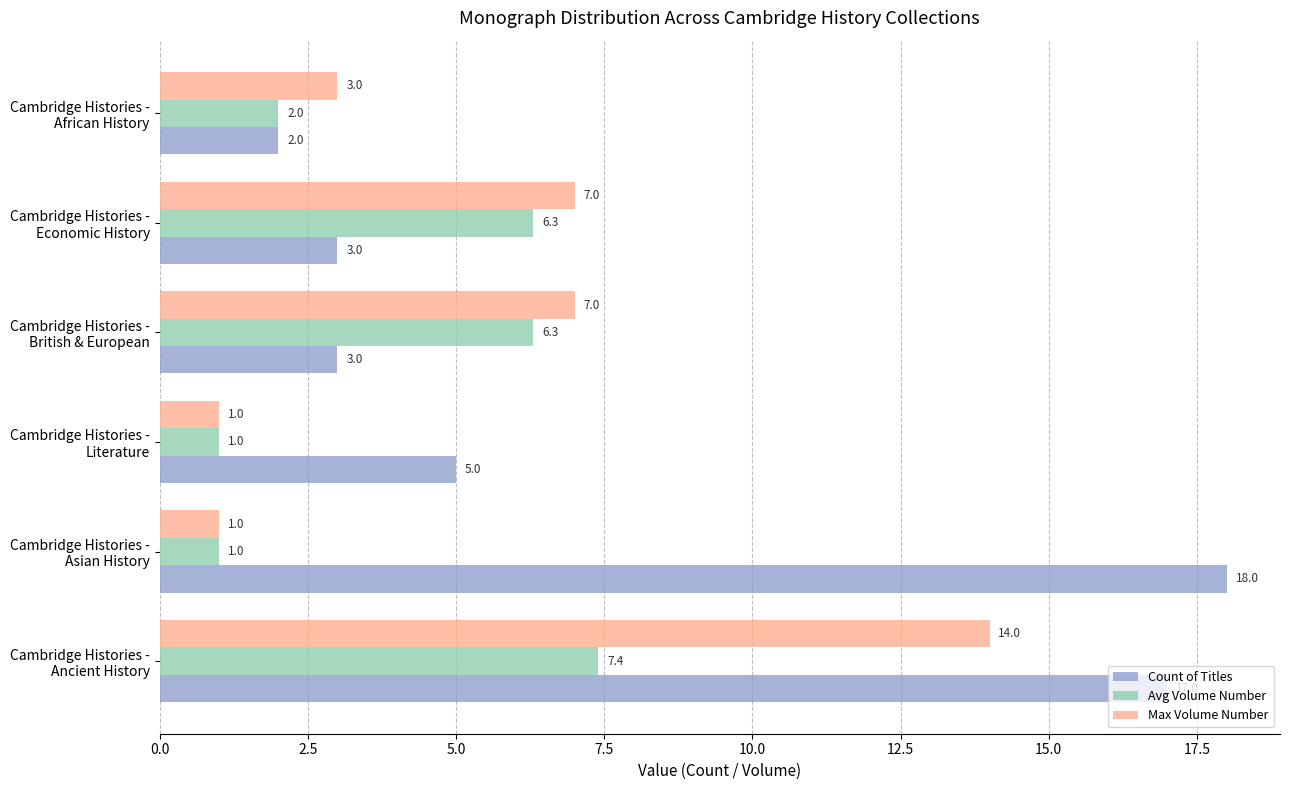

Which series has the largest total across all categories?

Count of Titles